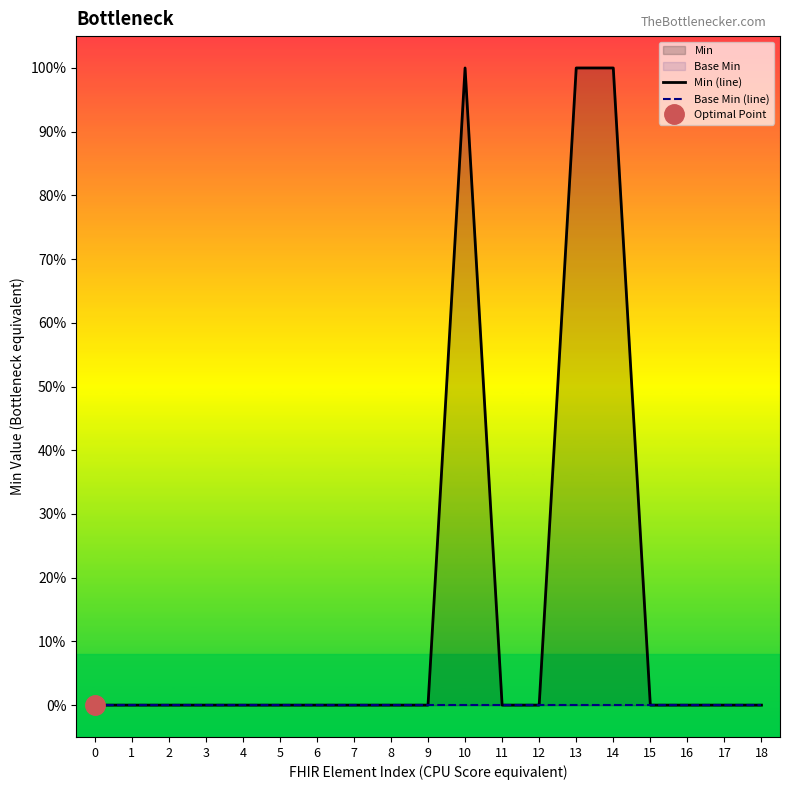

Is the value of Base Min (line) at 10 greater than the value of Min (line) at 17?

No